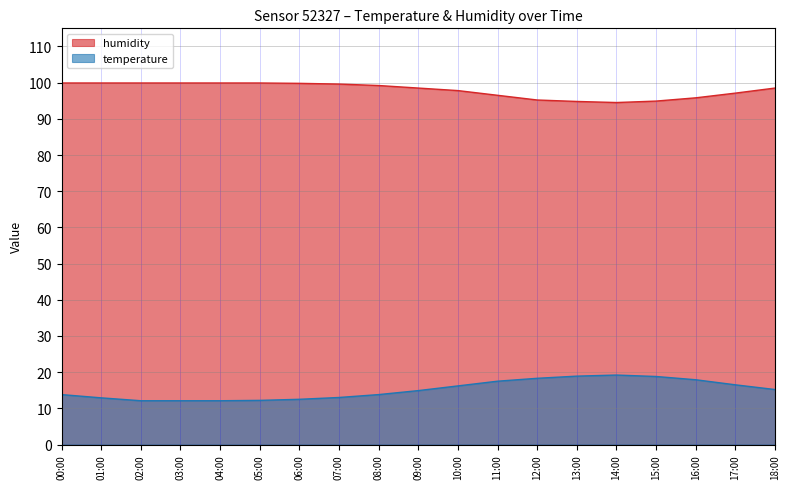

True or false: temperature has more than 0 points higher than both neighbors.

True